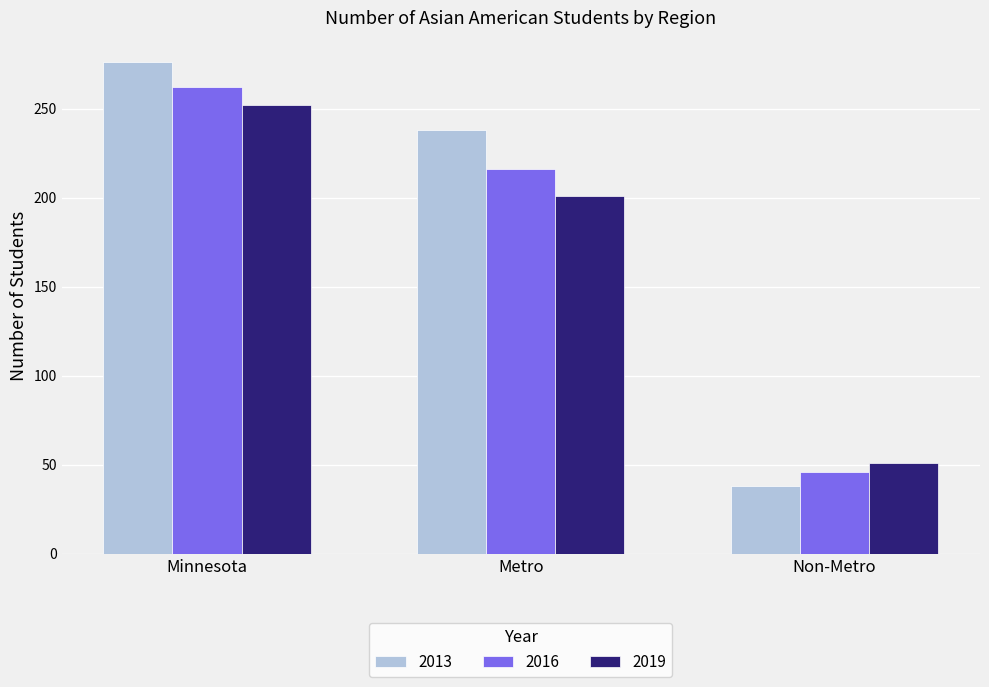

Which series has the widest spread of values?

2013